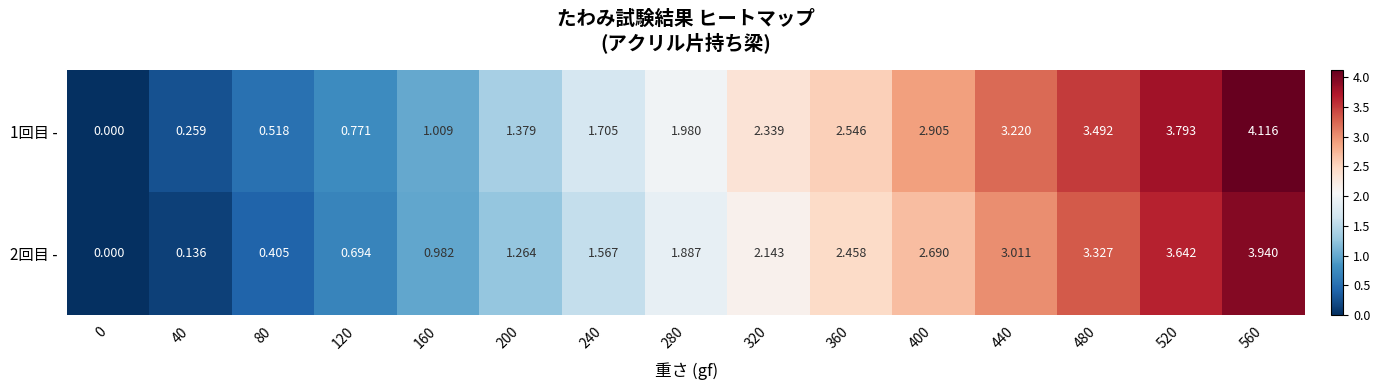

How many data points does each series have?

15